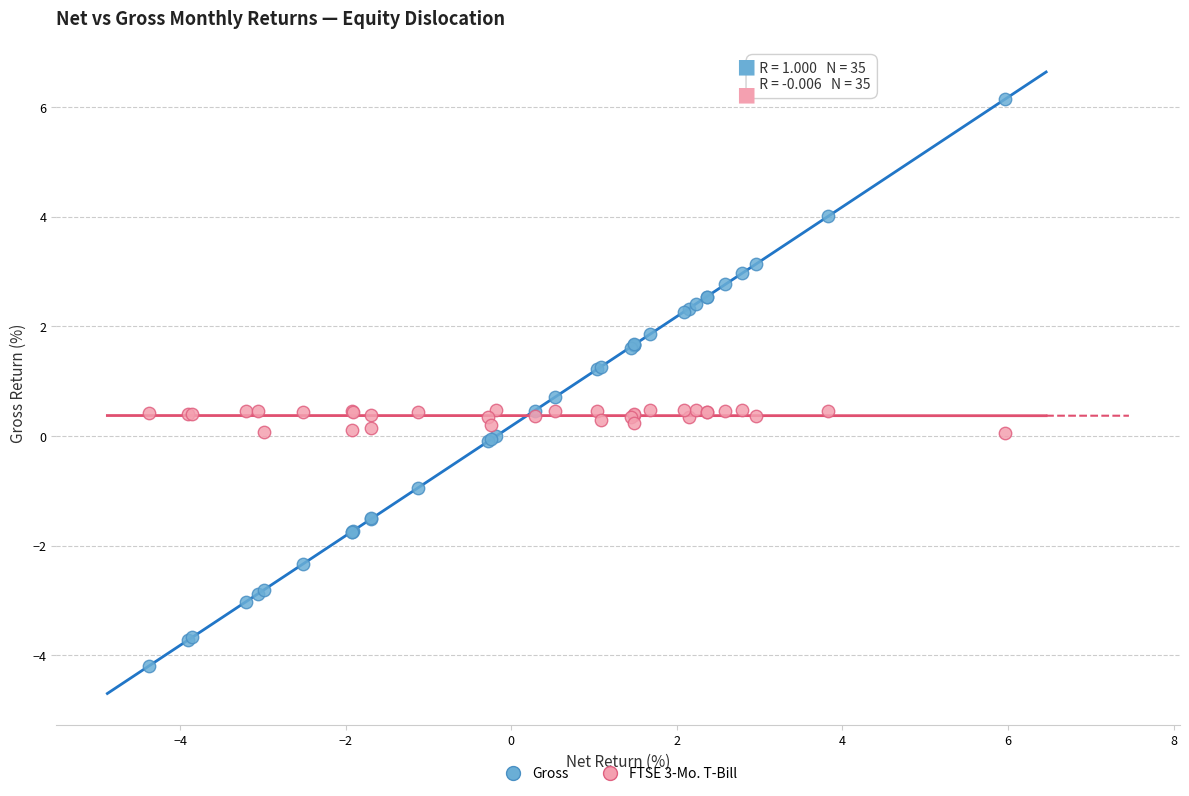

What is the X range (max minus min) for the scatter plot?

10.3